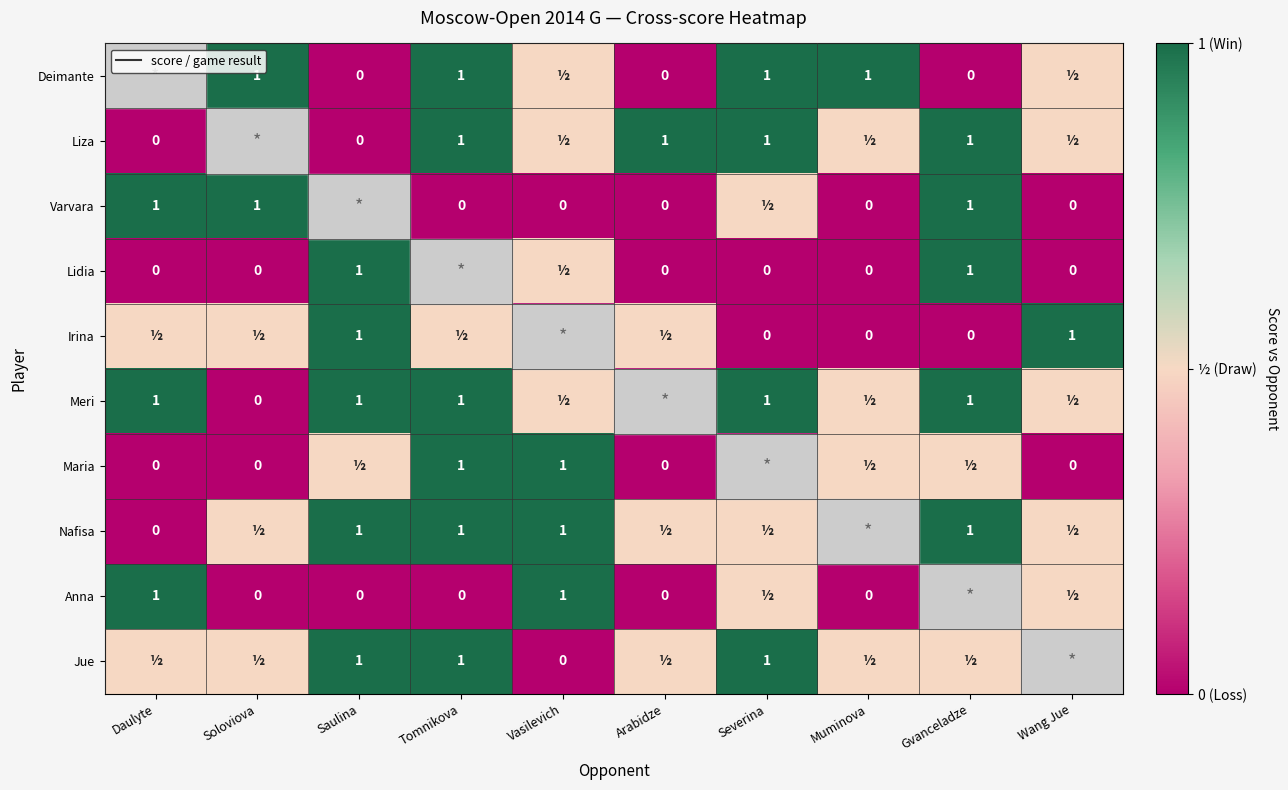

True or false: Deimante has a value of 0.6 at Soloviova.

False